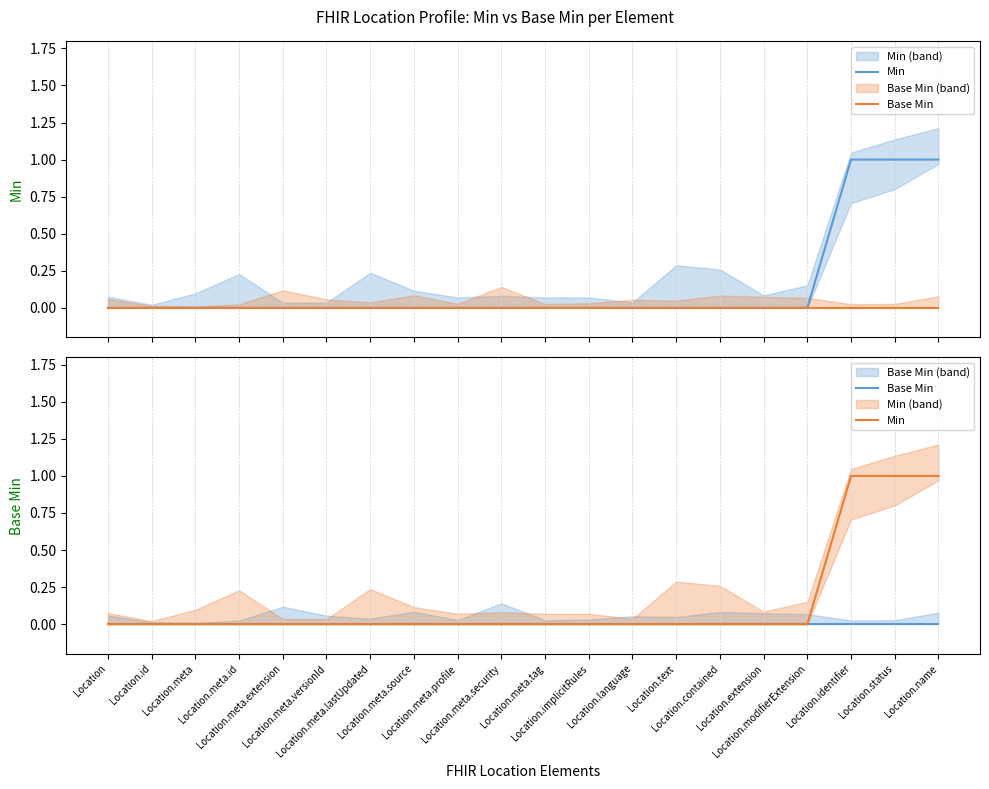

What are all the series names shown in the legend?

Min, Base Min